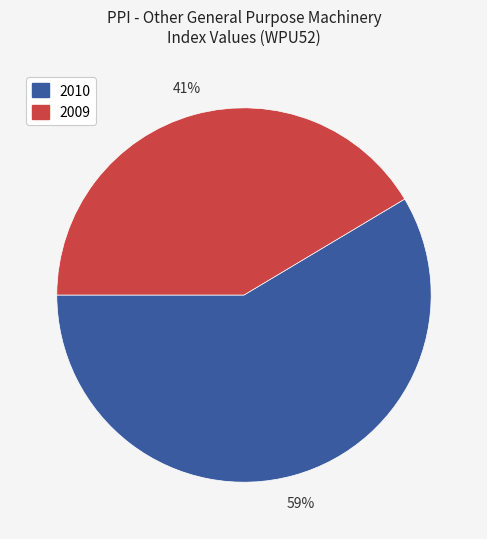

To the nearest percent, what is the average slice percentage?

50%